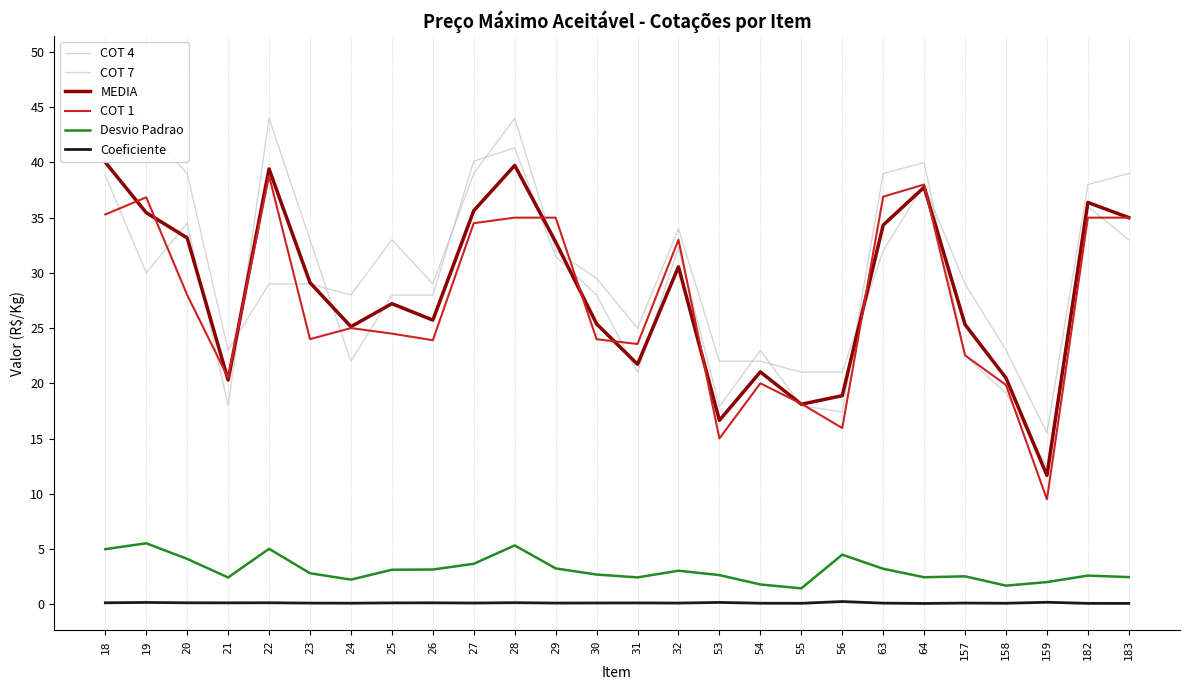

What is the difference between the maximum and minimum values in the MEDIA series?

28.4